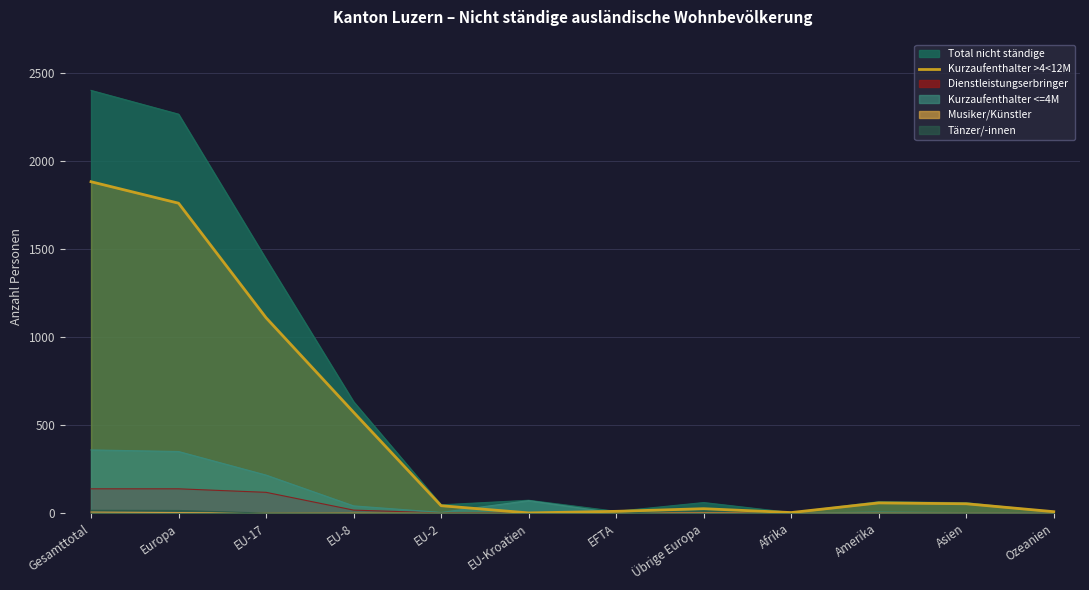

Where does the data first go above 53?

Gesamttotal